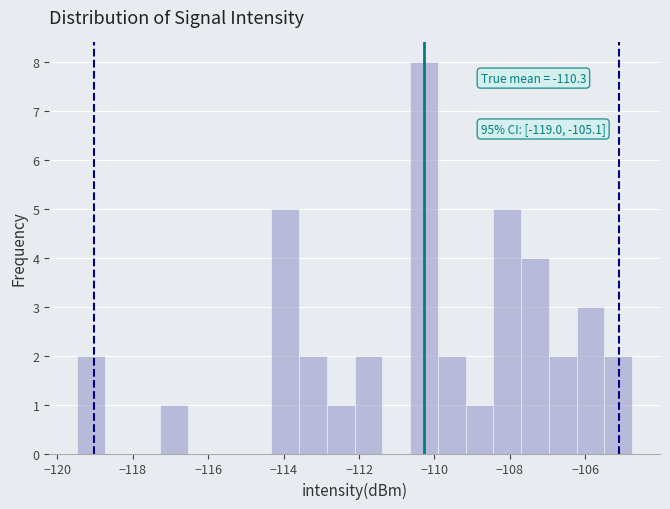

Around what value on the x-axis is the tallest bar? Give the approximate position of its centre, as read against the axis.

-110.2